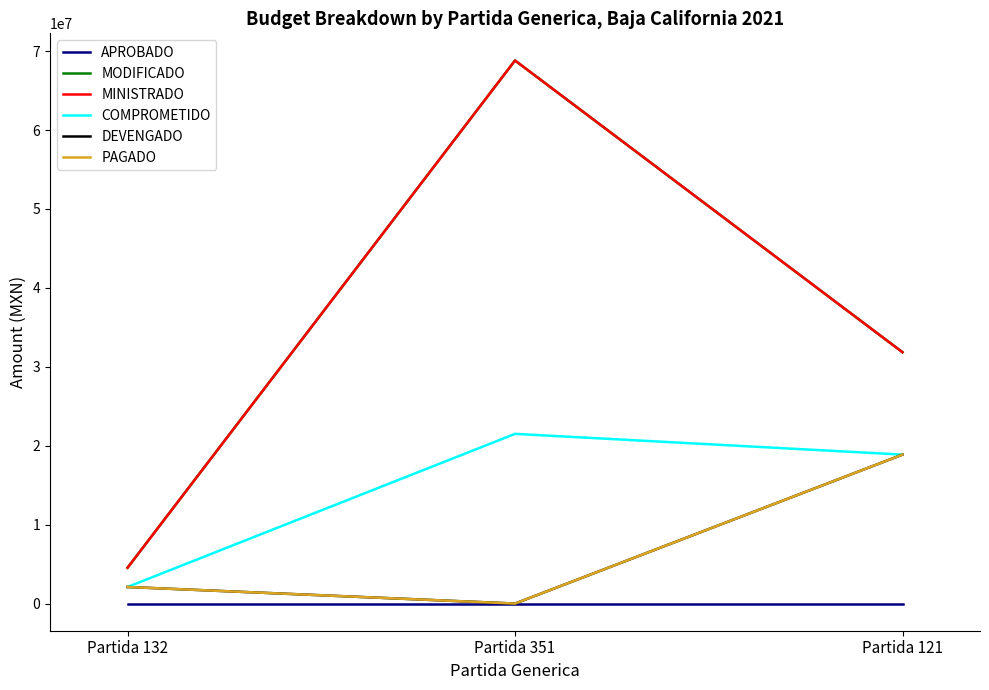

What is the average value of the MODIFICADO series?

35064077.0